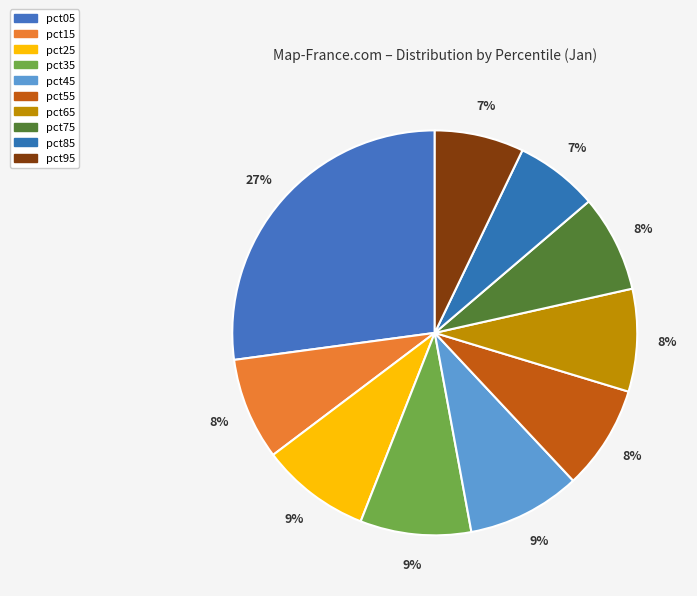

To the nearest percent, what percentage of the pie is pct85?

7%